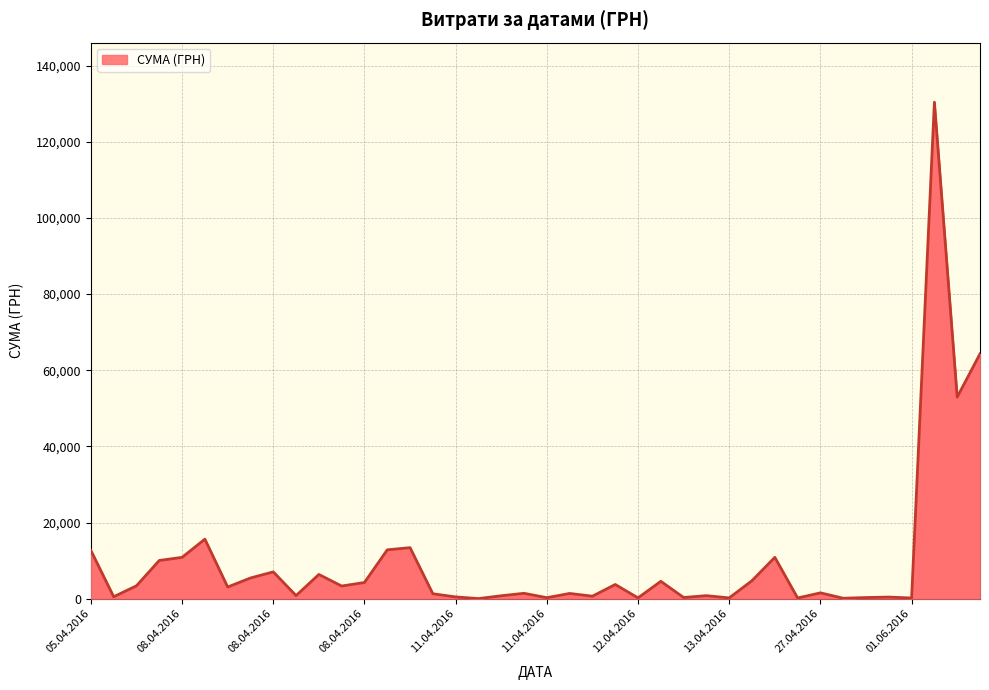

What is the difference between the maximum and minimum values?

130357.3